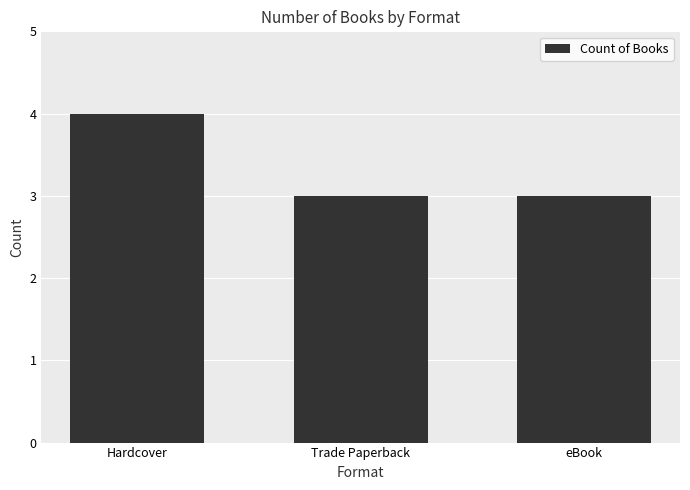

Are the bars horizontal?

No